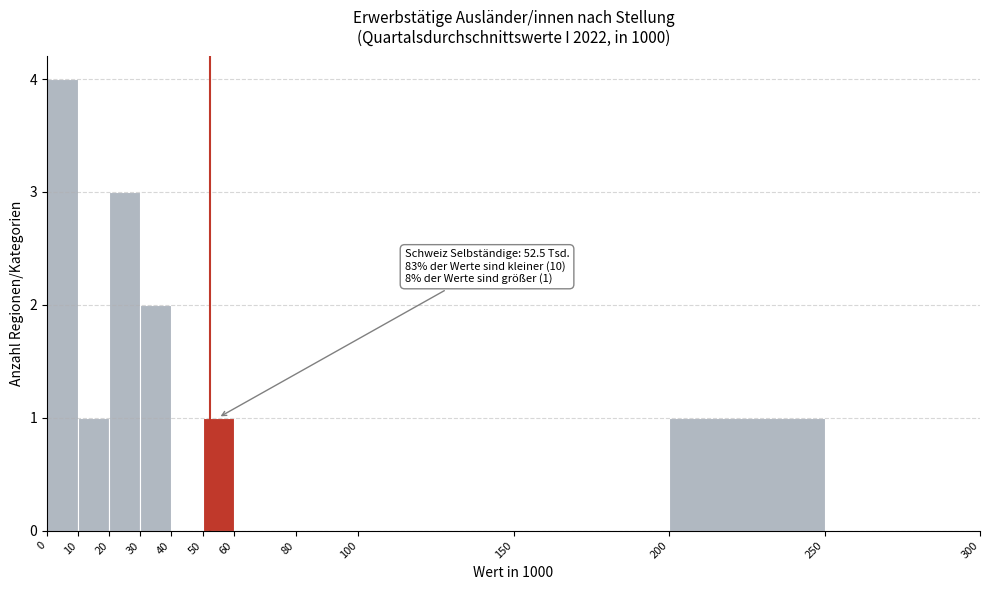

Over which range of the x-axis is the bar tallest?

0 to 10